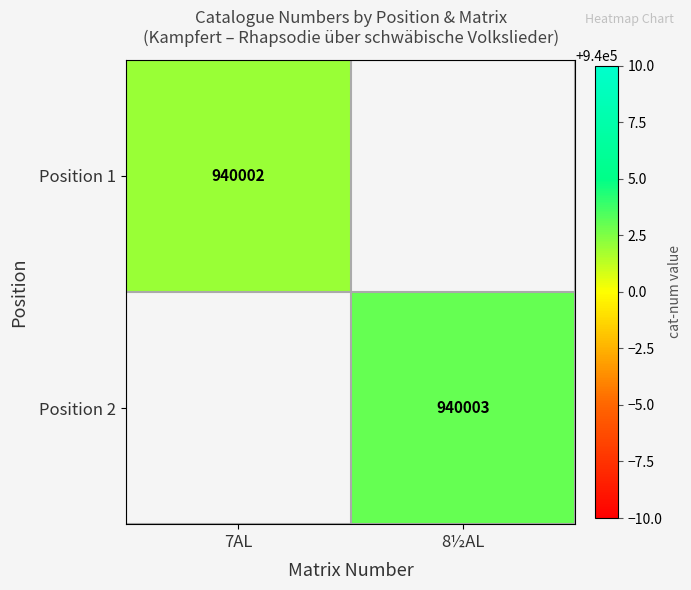

True or false: Position 1 has a value of 940002 at 7AL.

True